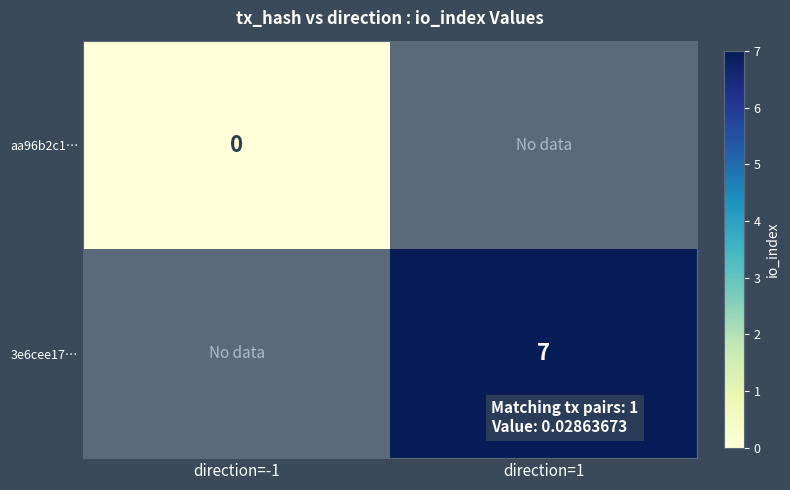

Count the number of data series in this chart.

2